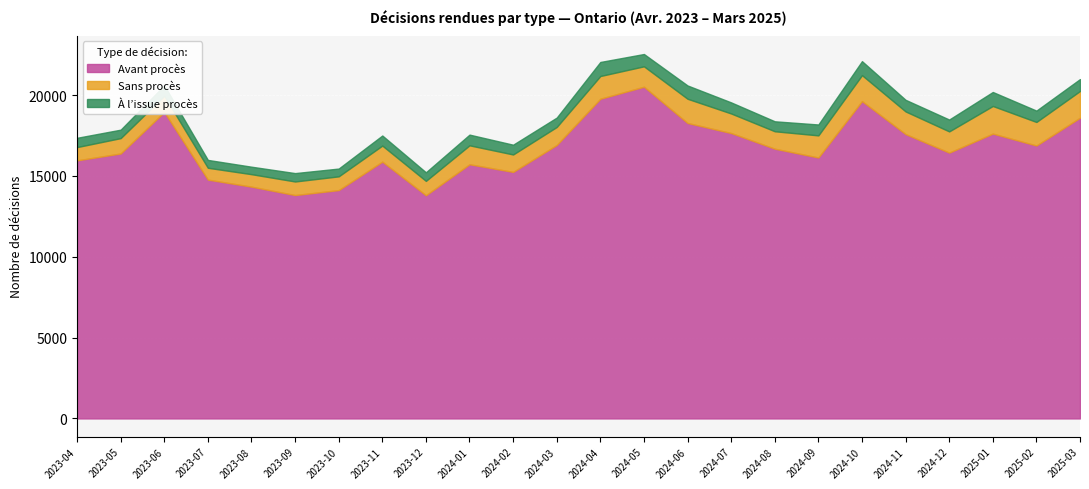

Reading left to right, what are all the values shown in this chart?

Avant procès: 15966	16392	18960	14775	14340	13819	14128	15887	13808	15724	15252	16917	19778	20522	18278	17656	16688	16142	19631	17590	16445	17621	16885	18606
Sans procès: 821	950	1000	733	771	840	849	993	888	1172	1078	1115	1406	1262	1498	1210	1078	1369	1606	1402	1312	1709	1456	1652
À l’issue procès: 575	523	648	486	463	519	482	624	532	663	605	581	869	762	823	686	617	675	867	719	735	866	703	738